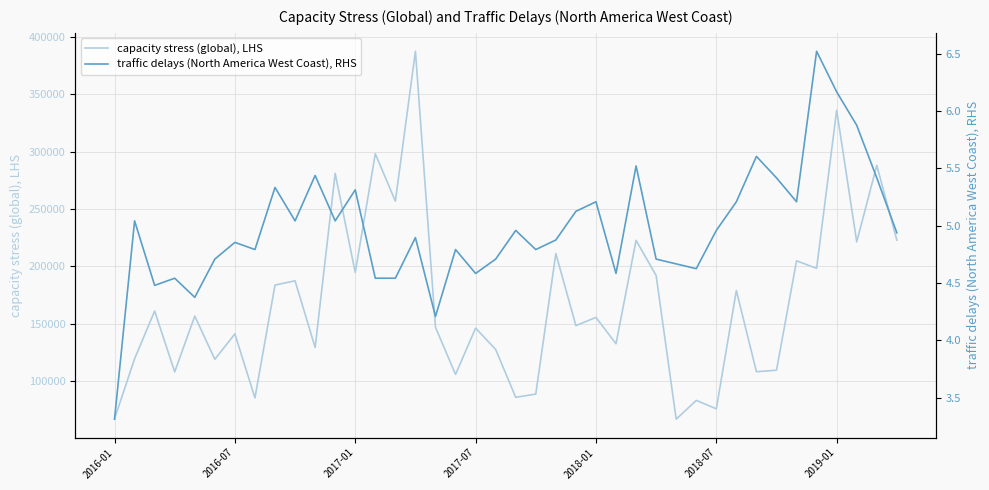

True or false: traffic delays (North America West Coast), RHS and capacity stress (global), LHS intersect in this chart.

False